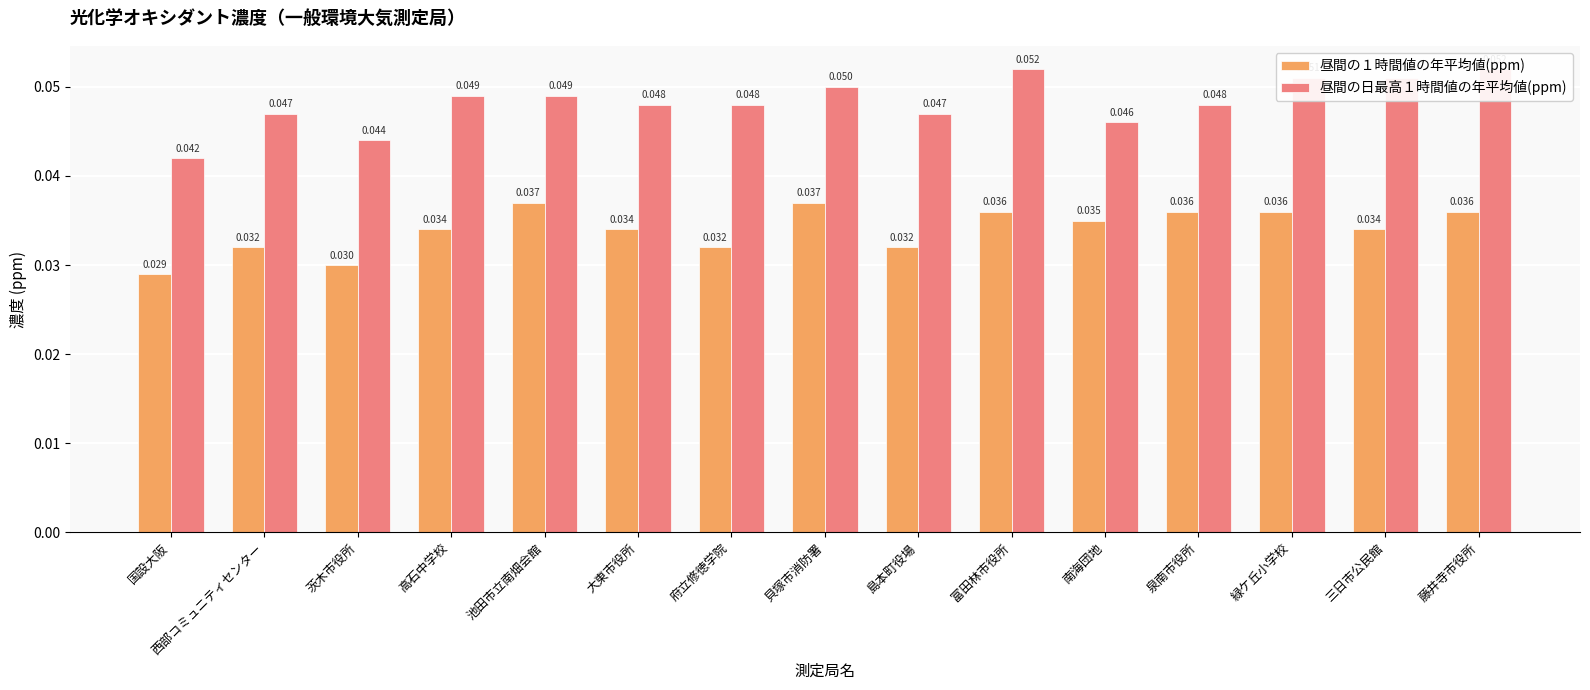

What position from the right is 国設大阪?

15